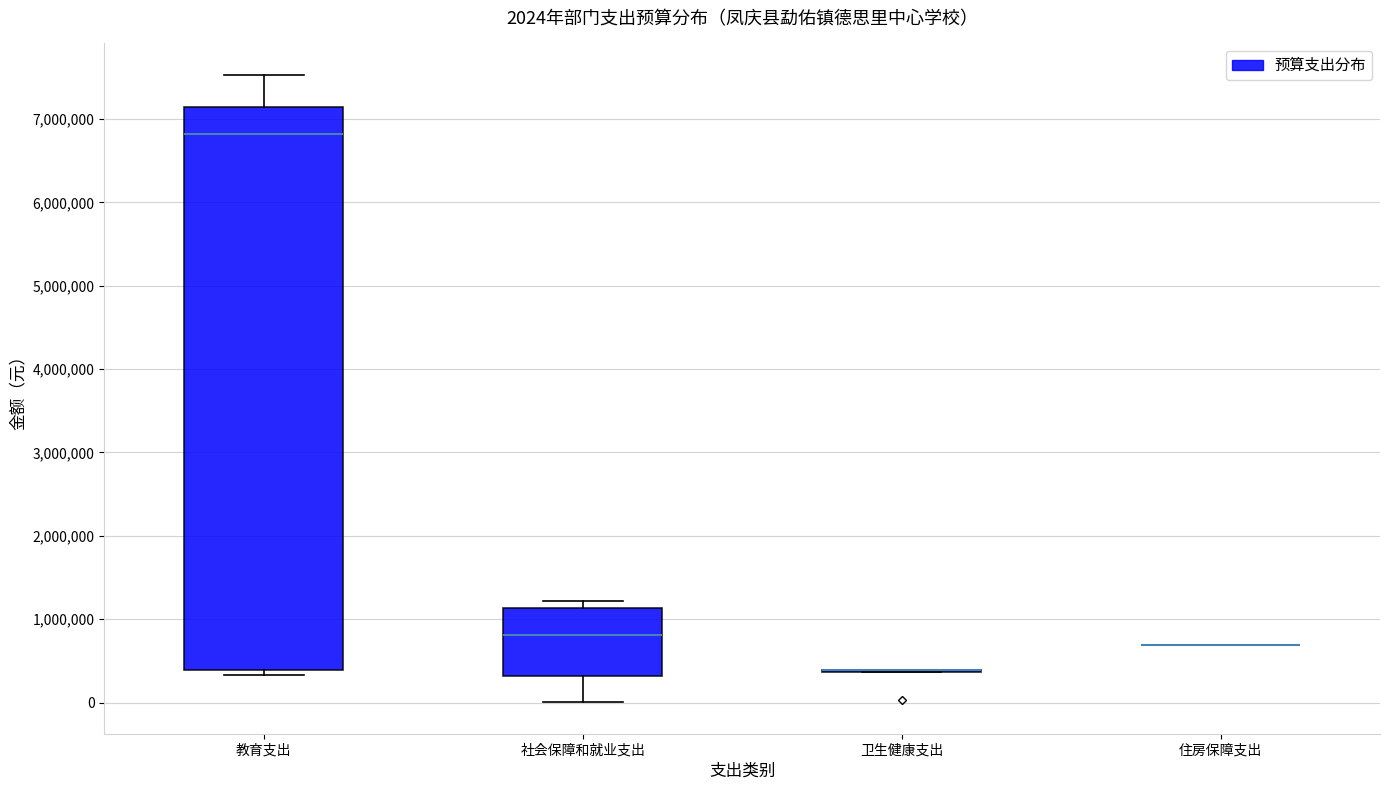

Which box is the tallest, from its lower edge to its upper edge?

教育支出